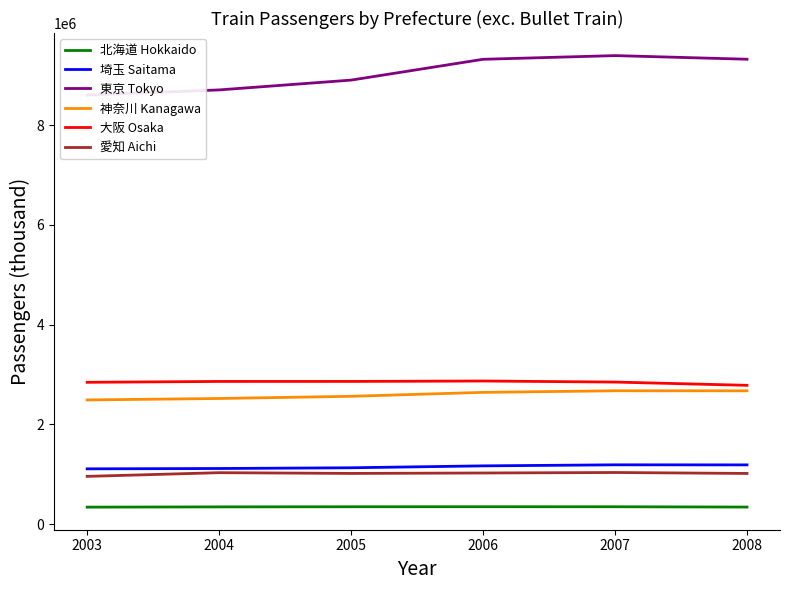

How many data points in 大阪 Osaka are less than 2861977?

3